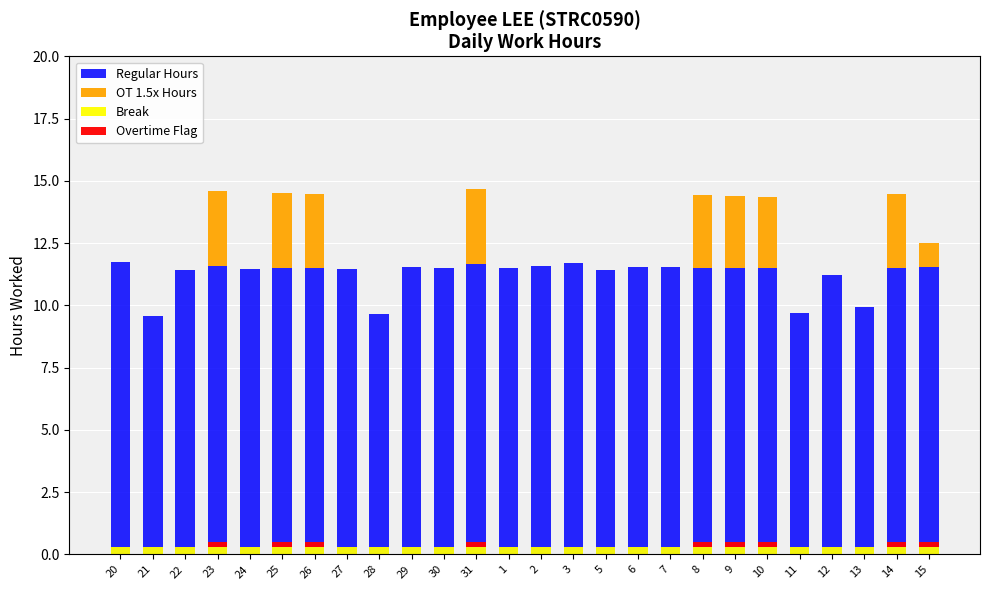

Reading left to right, transcribe all the data shown in this chart.

Regular Hours: 11.7	9.6	11.4	11.6	11.5	11.5	11.5	11.4	9.7	11.6	11.5	11.7	11.5	11.6	11.7	11.4	11.5	11.5	11.5	11.5	11.5	9.7	11.2	9.9	11.5	11.5
OT 1.5x Hours: 0.0	0.0	0.0	3.0	0.0	3.0	3.0	0.0	0.0	0.0	0.0	3.0	0.0	0.0	0.0	0.0	0.0	0.0	2.9	2.9	2.9	0.0	0.0	0.0	3.0	1.0
Break: 0.3	0.3	0.3	0.3	0.3	0.3	0.3	0.3	0.3	0.3	0.3	0.3	0.3	0.3	0.3	0.3	0.3	0.3	0.3	0.3	0.3	0.3	0.3	0.3	0.3	0.3
Overtime Flag: 0.0	0.0	0.0	0.2	0.0	0.2	0.2	0.0	0.0	0.0	0.0	0.2	0.0	0.0	0.0	0.0	0.0	0.0	0.2	0.2	0.2	0.0	0.0	0.0	0.2	0.2